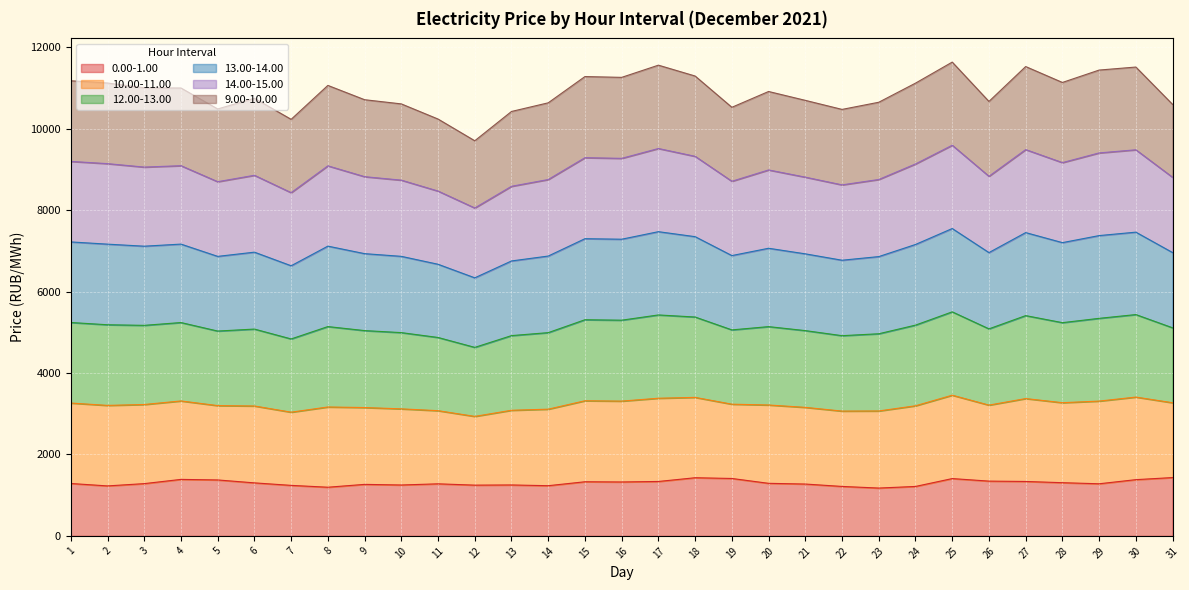

What is the lowest value of the 0.00-1.00 series?

1174.2